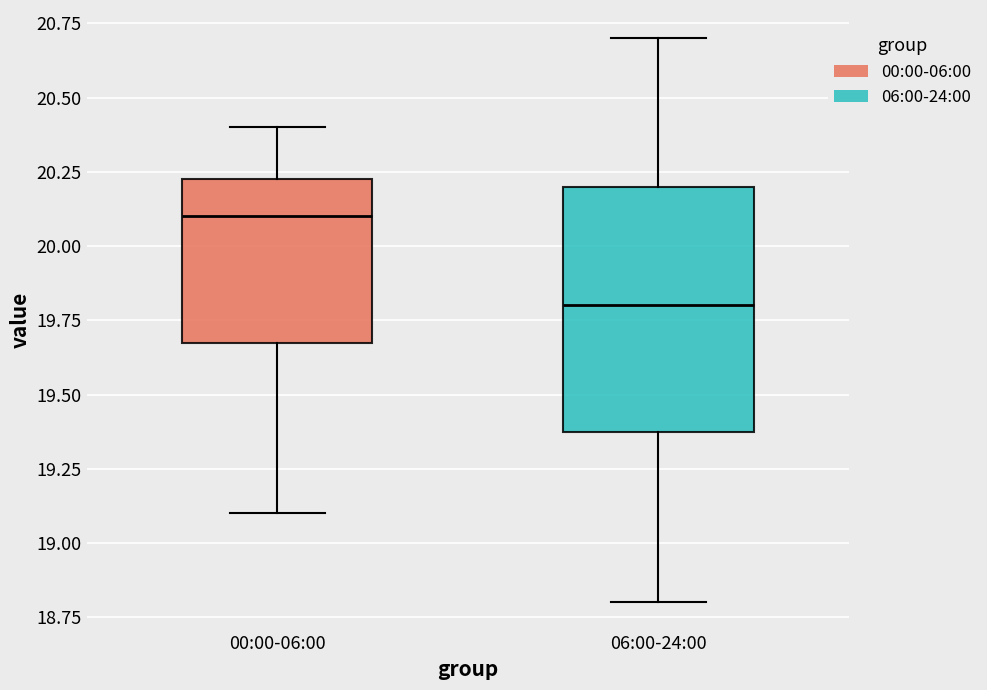

Which box is the tallest, from its lower edge to its upper edge?

06:00-24:00